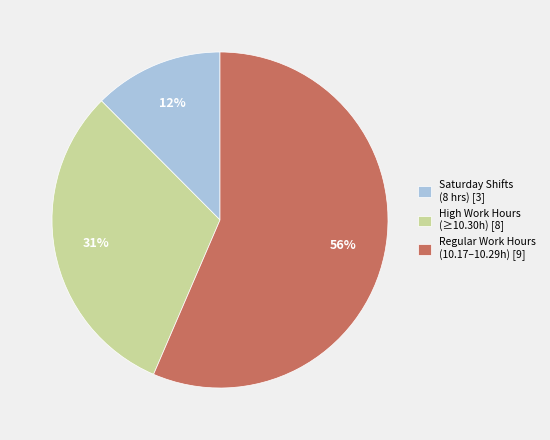

Is it true that Regular Work Hours (10.17–10.29h) [9] is 56% of the pie?

True